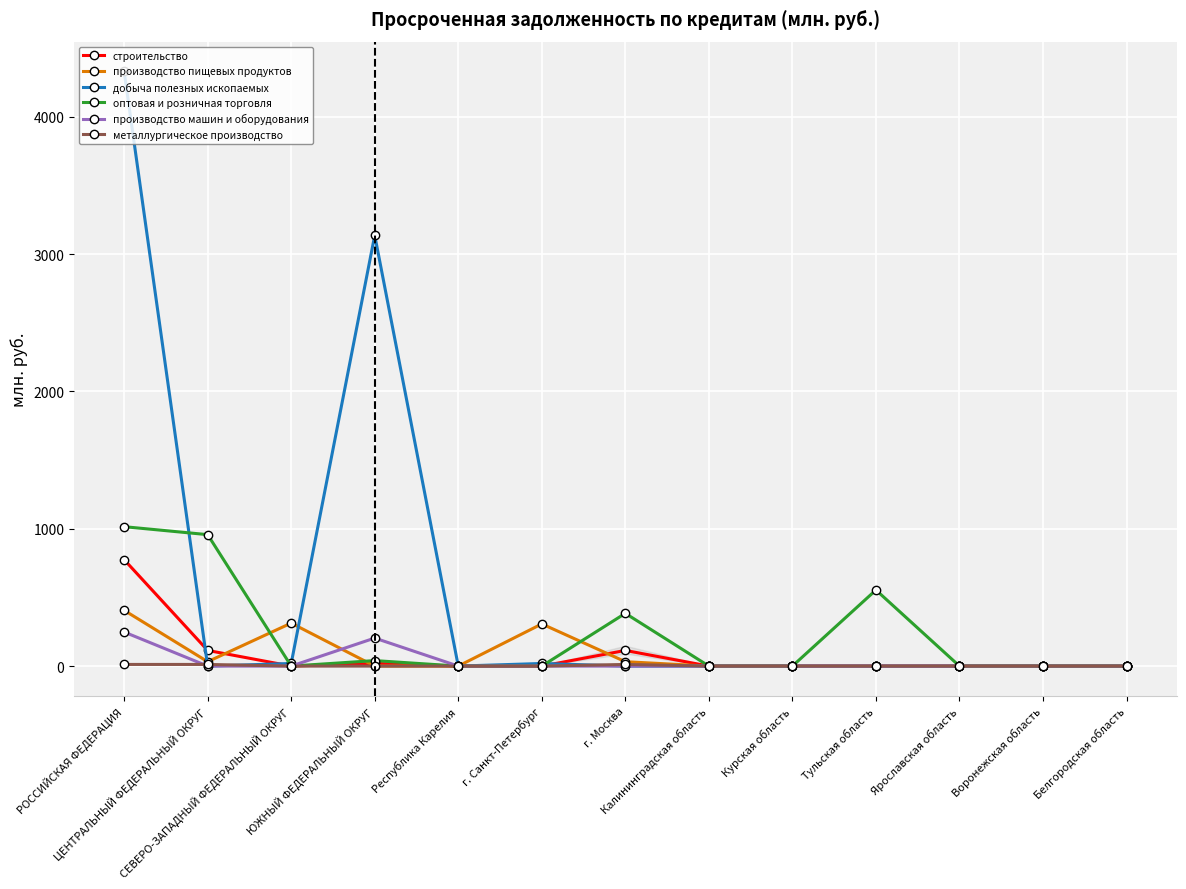

Which series has the largest total across all categories?

добыча полезных ископаемых